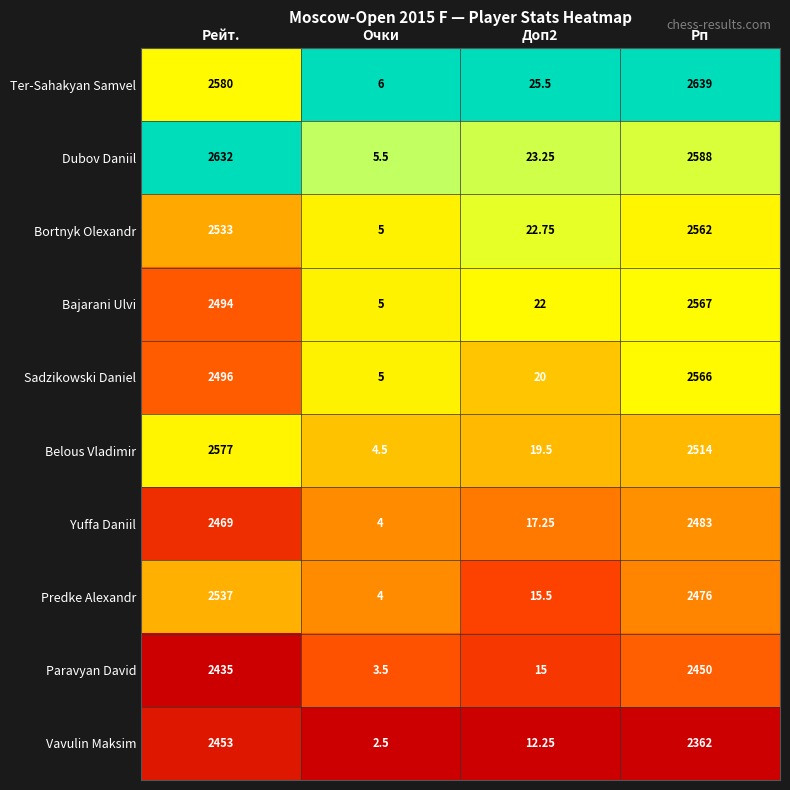

Which series has the largest total across all categories?

Ter-Sahakyan Samvel